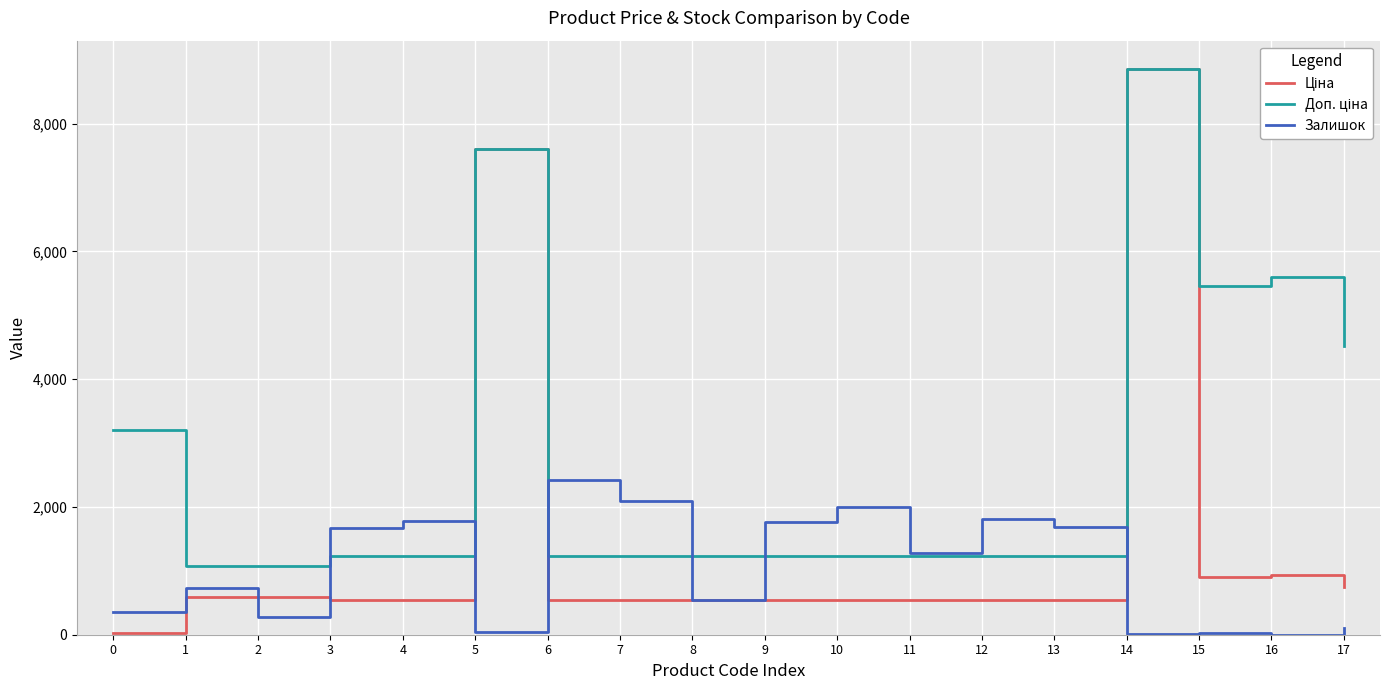

What is the difference between the highest and lowest values at 5?

7552.5